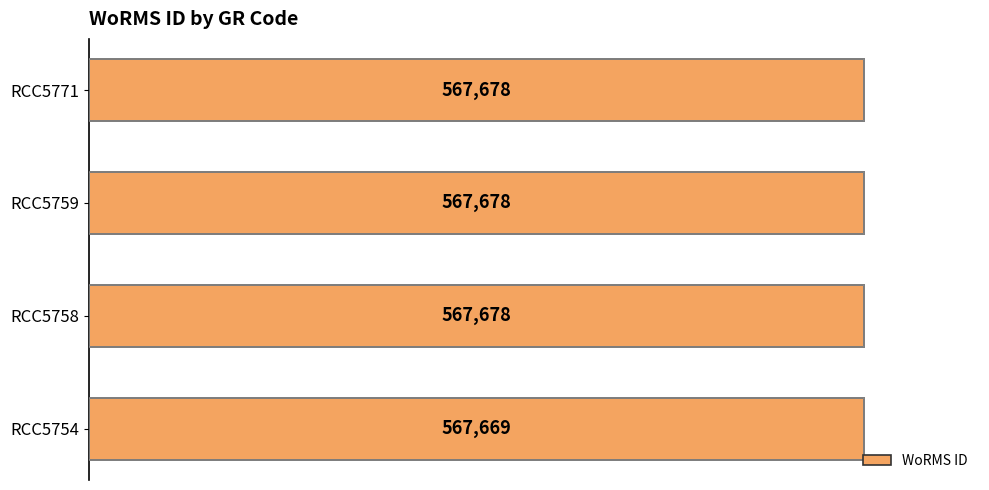

What is the sum of all values?

2270703